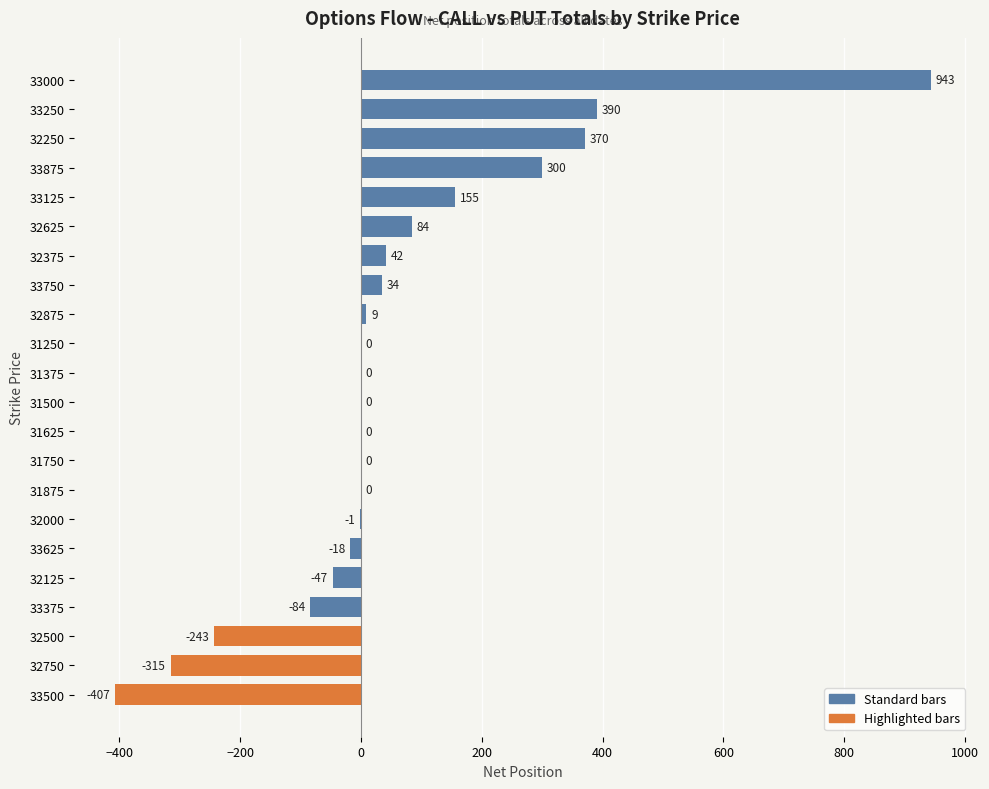

Reading top to bottom, what are all the values shown in this chart?

33000=943	33250=390	32250=370	33875=300	33125=155	32625=84	32375=42	33750=34	32875=9	31250=0	31375=0	31500=0	31625=0	31750=0	31875=0	32000=-1	33625=-18	32125=-47	33375=-84	32500=-243	32750=-315	33500=-407